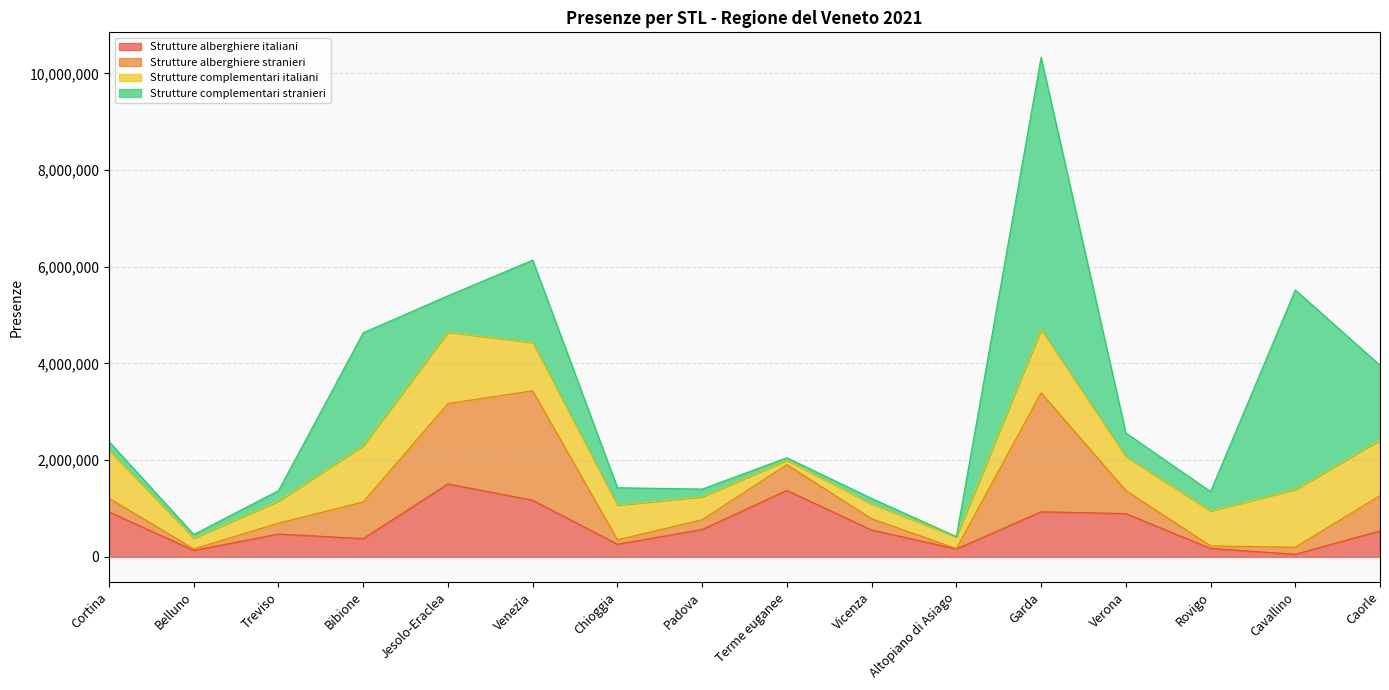

Reading left to right, extract all data points from this chart.

Strutture alberghiere italiani: 929688	135210	473855	378069	1509997	1171727	262182	567878	1375049	556215	165131	933240	895438	175187	55004	537824
Strutture alberghiere stranieri: 282102	30593	224991	758892	1660801	2263875	90545	201225	533536	231706	7935	2460779	477185	52330	146033	728109
Strutture complementari italiani: 993271	221988	455840	1165797	1477370	997906	718528	476216	89005	307254	242715	1309090	702116	723758	1193077	1148936
Strutture complementari stranieri: 179504	75700	216816	2332330	752040	1704050	359363	157976	53070	114684	4125	5628550	489164	399653	4126971	1548659